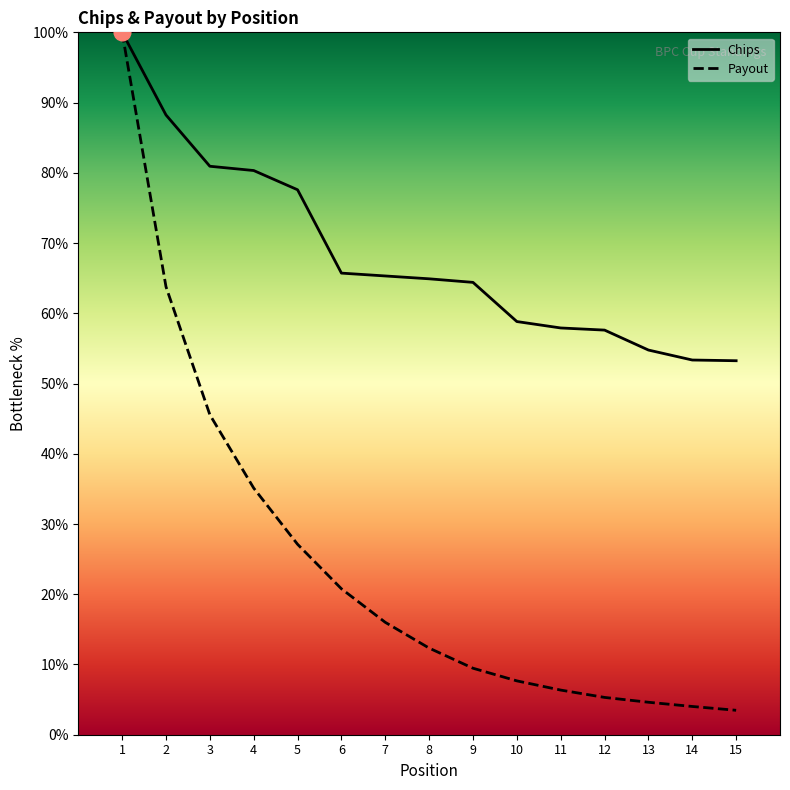

What is the value of the Chips point at the 1st from the left?

100.0